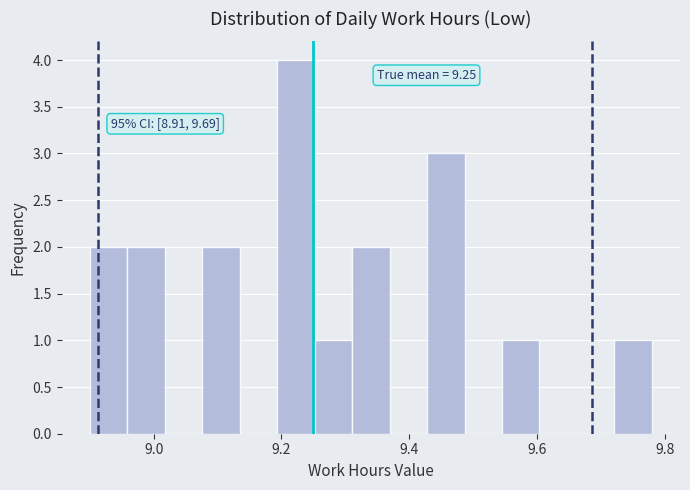

Read against the x-axis, roughly where is the centre of the tallest bar?

9.22